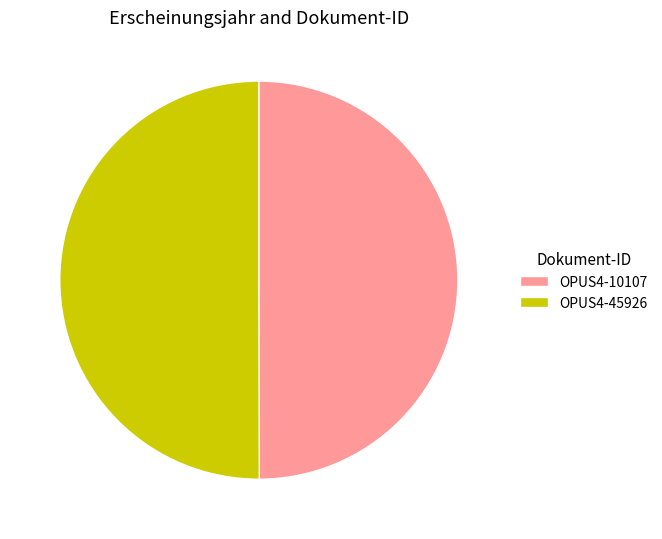

Approximately how many times larger is the value at OPUS4-10107 compared to OPUS4-45926?

1.0